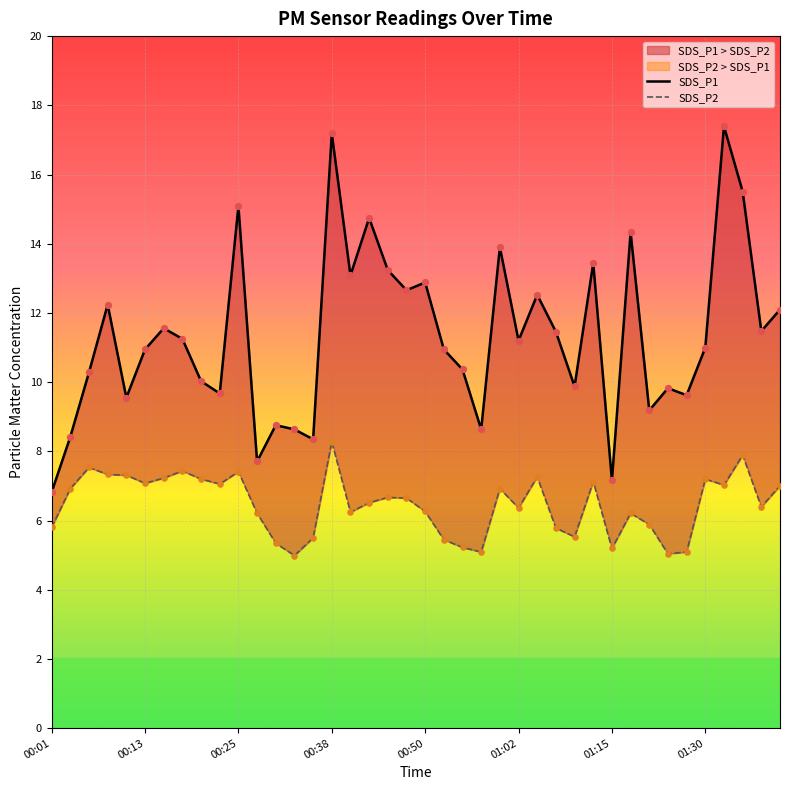

Which series reaches the maximum Y coordinate?

SDS_P1